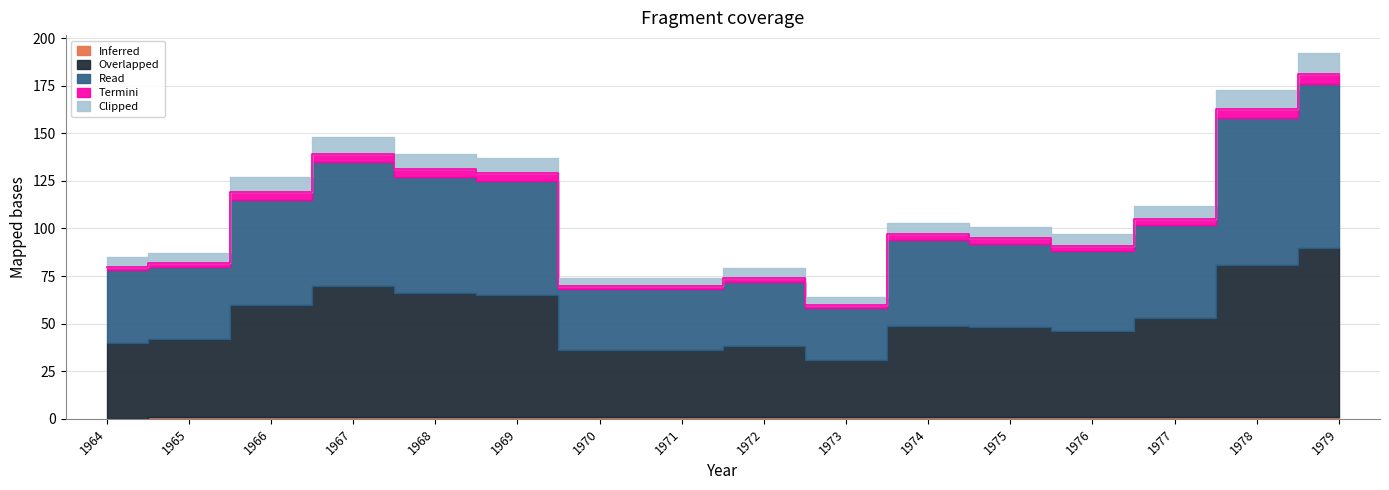

Reading left to right, list all the values displayed in this chart.

Inferred: 0	1	1	1	1	1	1	1	1	1	1	1	1	1	1	1
Overlapped: 40	41	59	69	65	64	35	35	37	30	48	47	45	52	80	89
Read: 38	38	55	65	61	60	32	32	34	27	45	44	42	49	77	86
Termini: 2	2	4	4	4	4	2	2	2	2	3	3	3	3	5	5
Clipped: 5	5	8	9	8	8	4	4	5	4	6	6	6	7	10	11